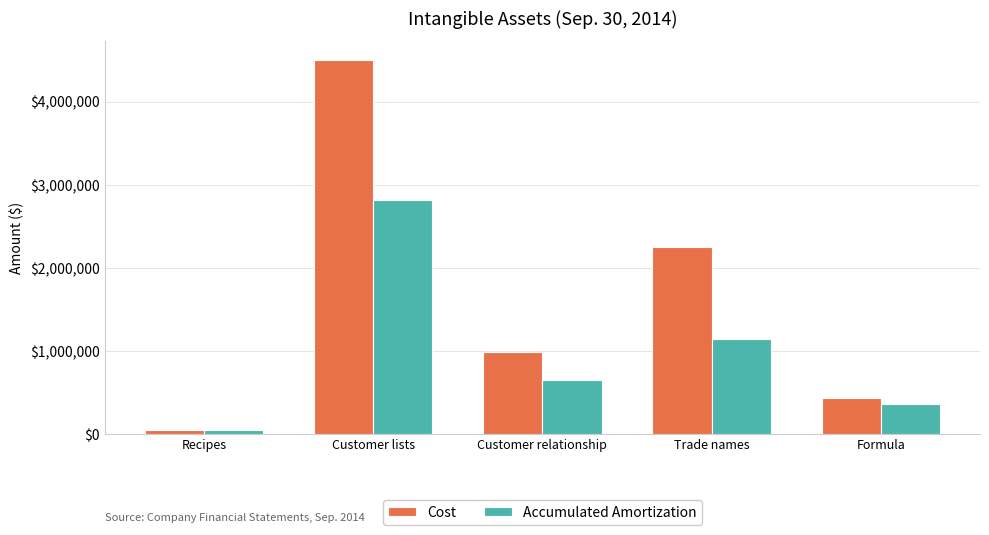

Which series has the largest total across all categories?

Cost